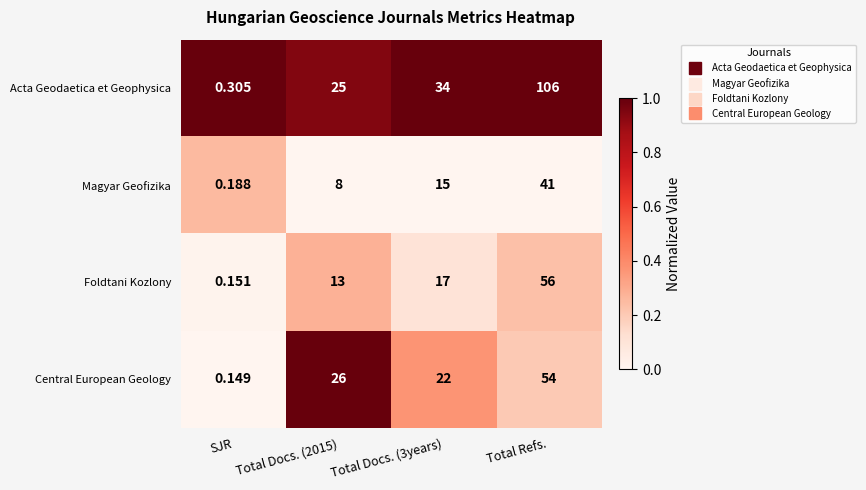

At SJR, list the series in order from largest to smallest.

Acta Geodaetica et Geophysica, Magyar Geofizika, Foldtani Kozlony, Central European Geology